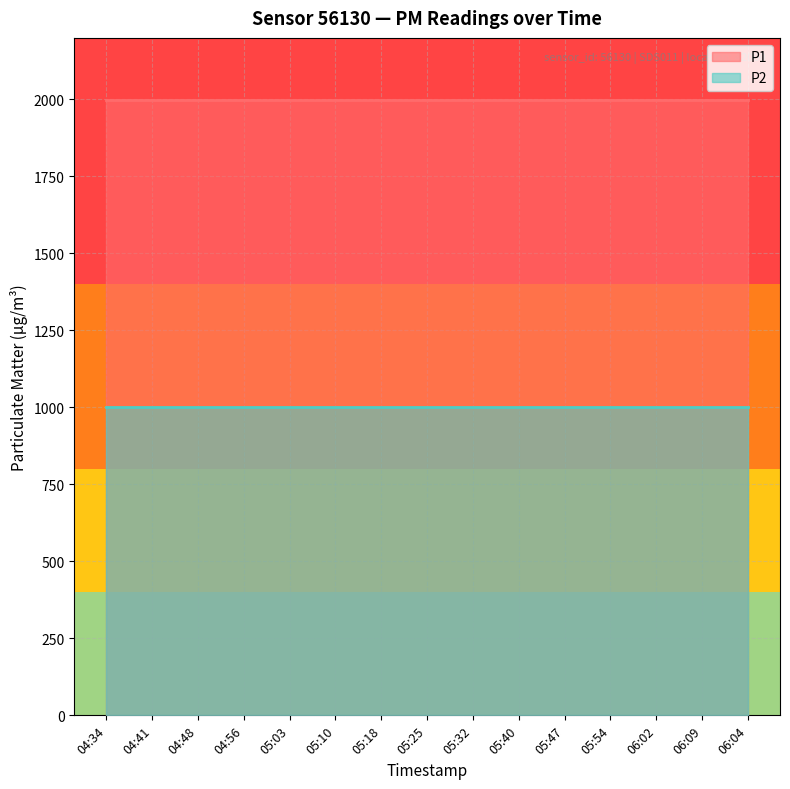

What is the sum of all P2 values?

14998.5